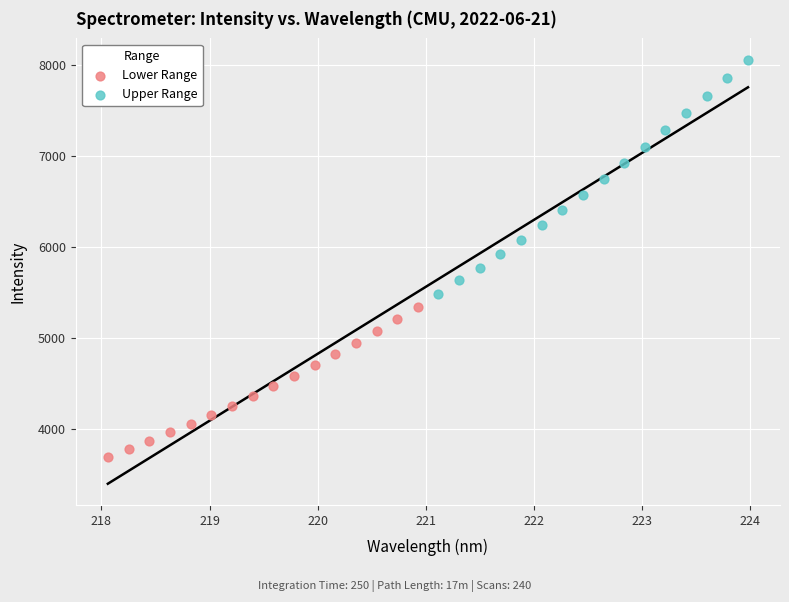

Which series reaches the maximum Y coordinate?

Upper Range